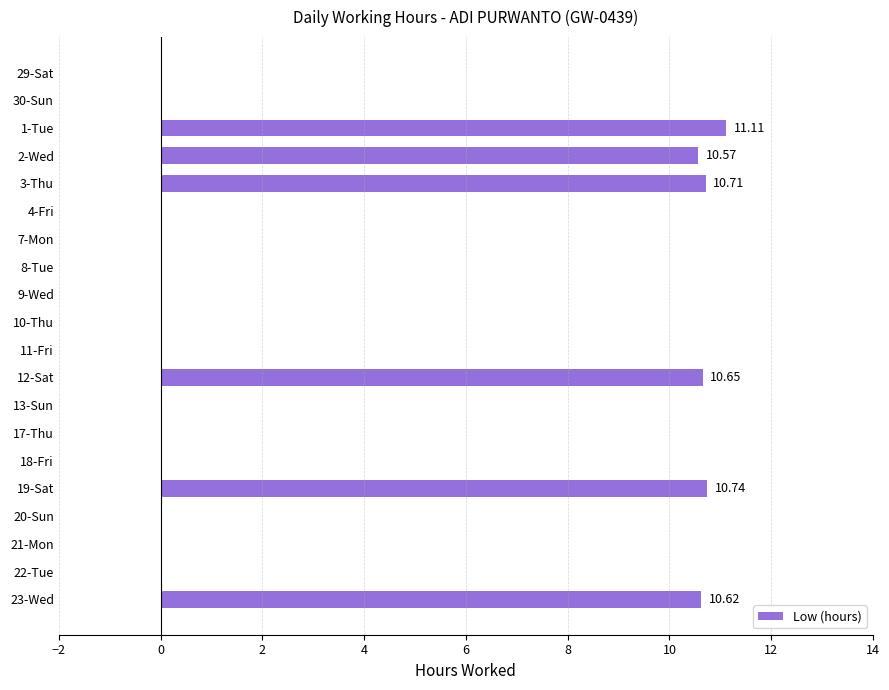

Which has a higher value, 4-Fri or 19-Sat?

19-Sat